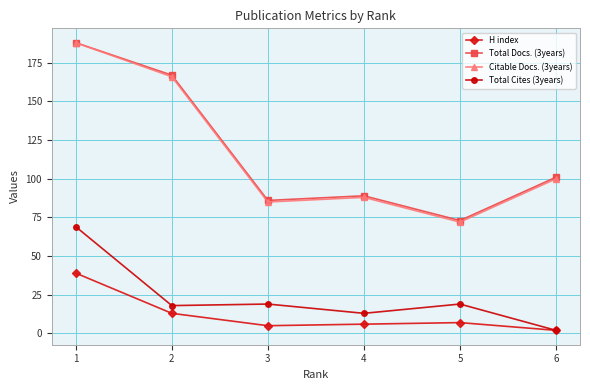

Which series has the largest range (max minus min)?

Citable Docs. (3years)